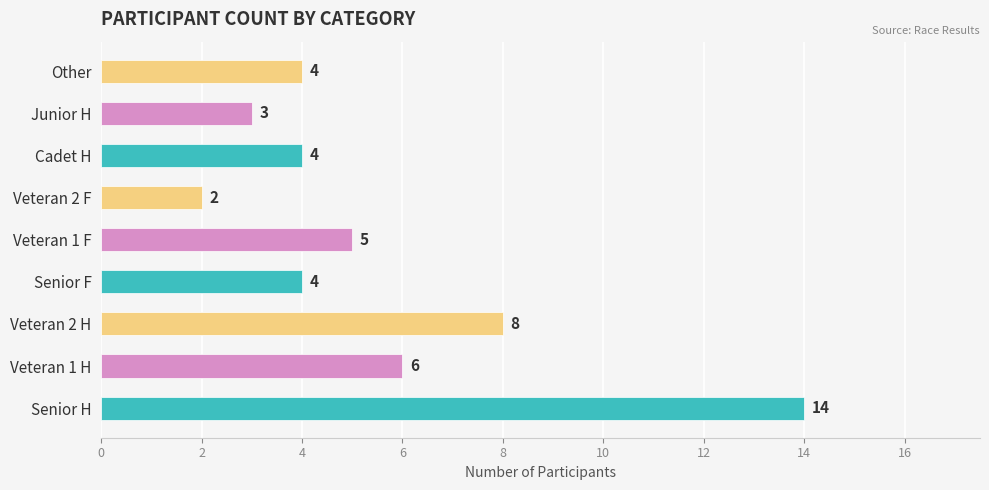

How many series are shown in this chart?

1